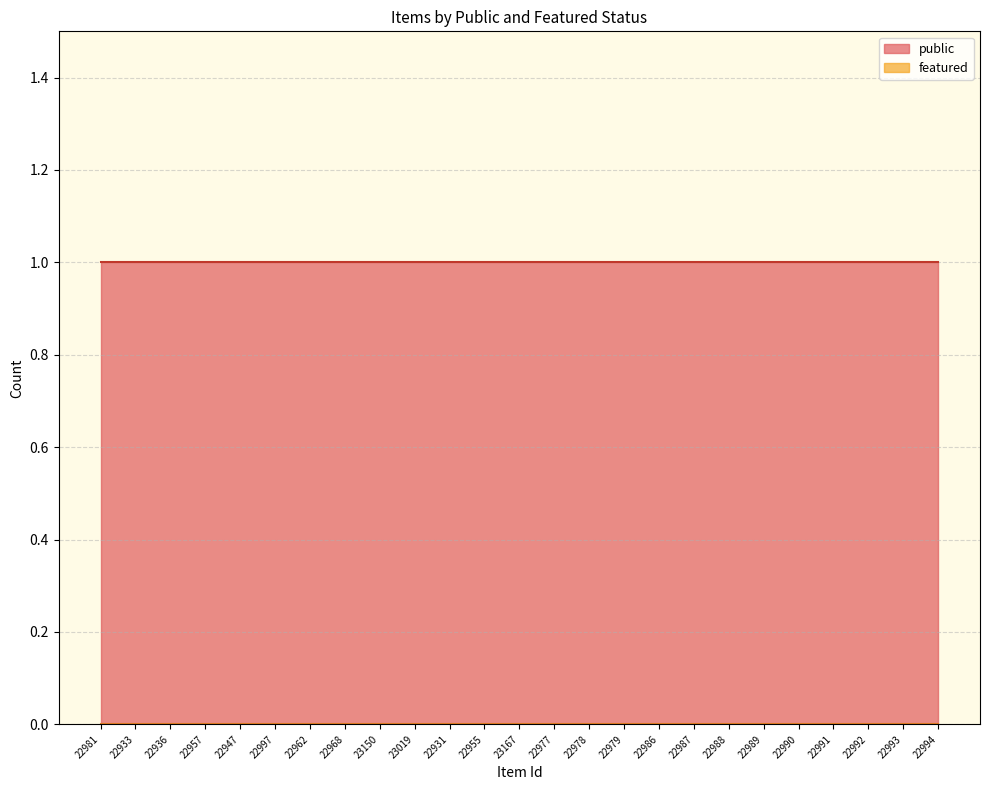

True or false: featured and public intersect in this chart.

False